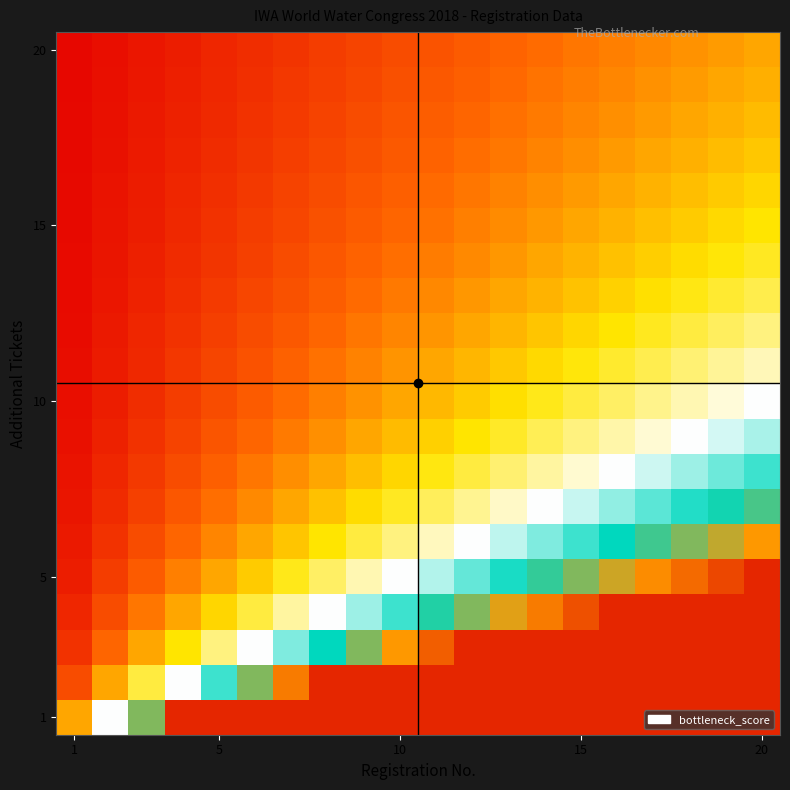

At which category is the sum across all series the highest?

20